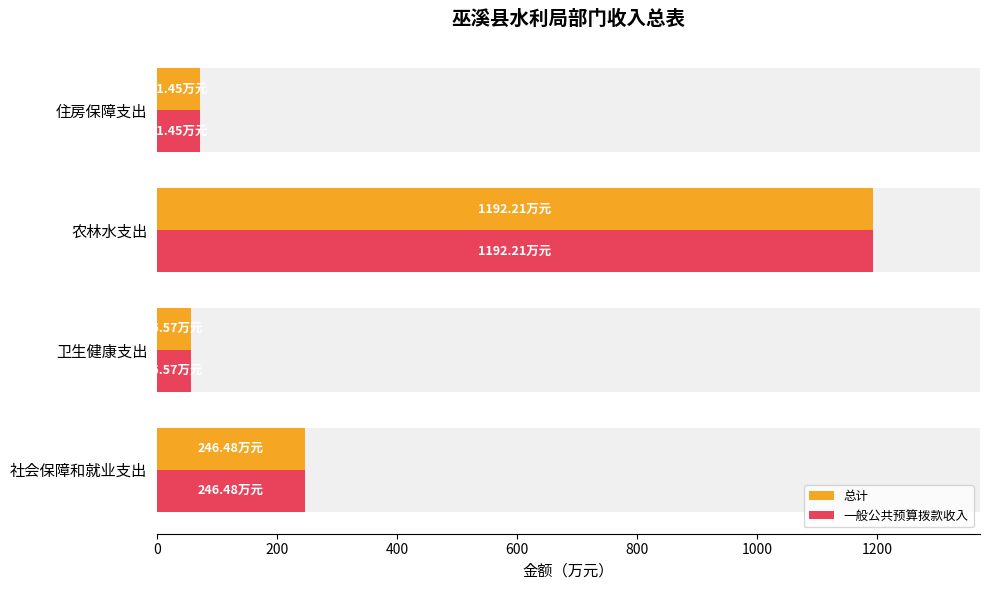

What is the sum of the 总计 values at 卫生健康支出 and 农林水支出?

1248.8